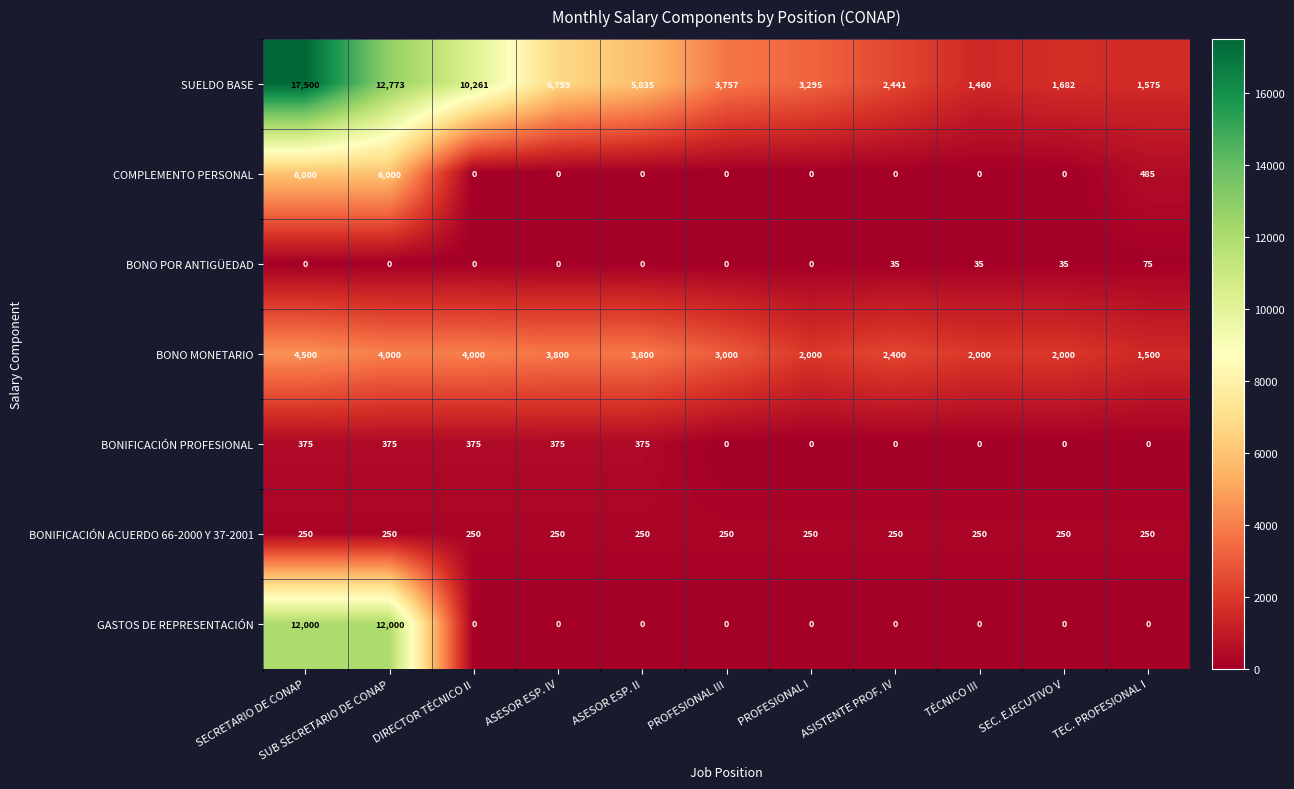

Is it true that BONIFICACIÓN PROFESIONAL equals 127 at PROFESIONAL I?

False